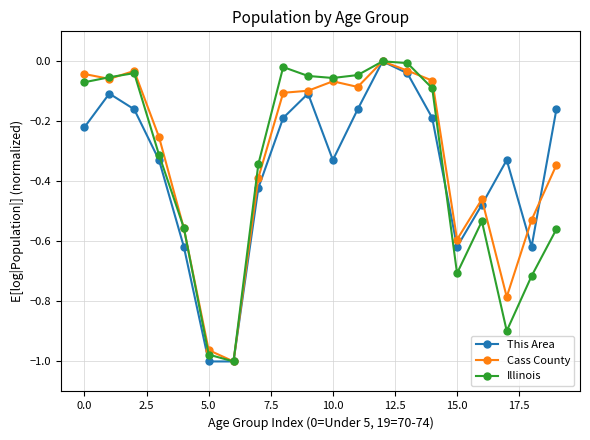

True or false: Illinois has more than 0 points higher than both neighbors.

True